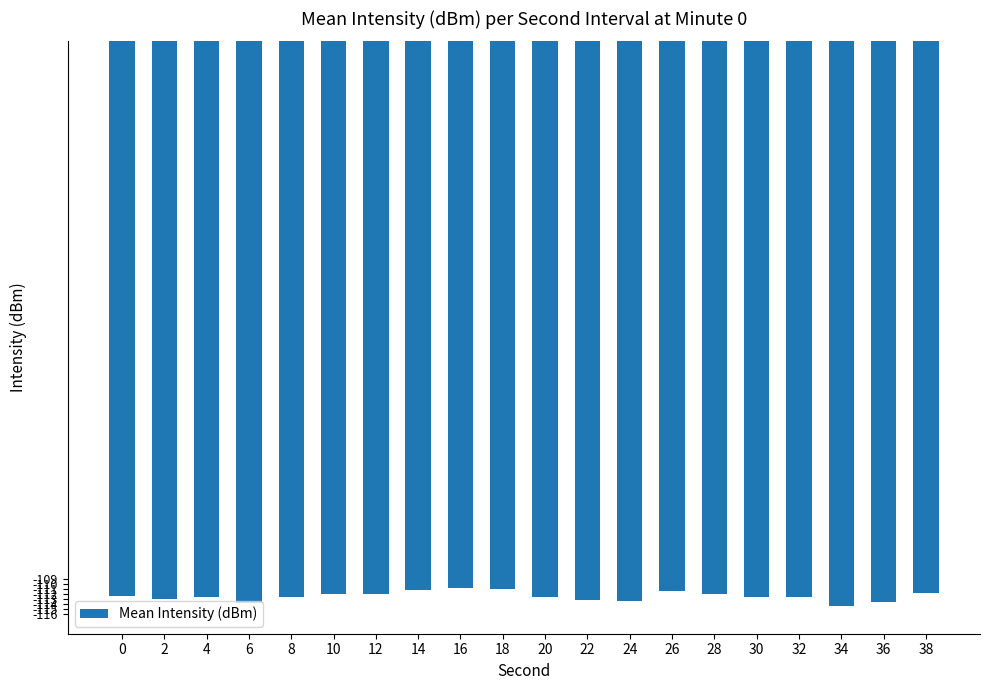

True or false: the data shows -111.8 at 38.

True